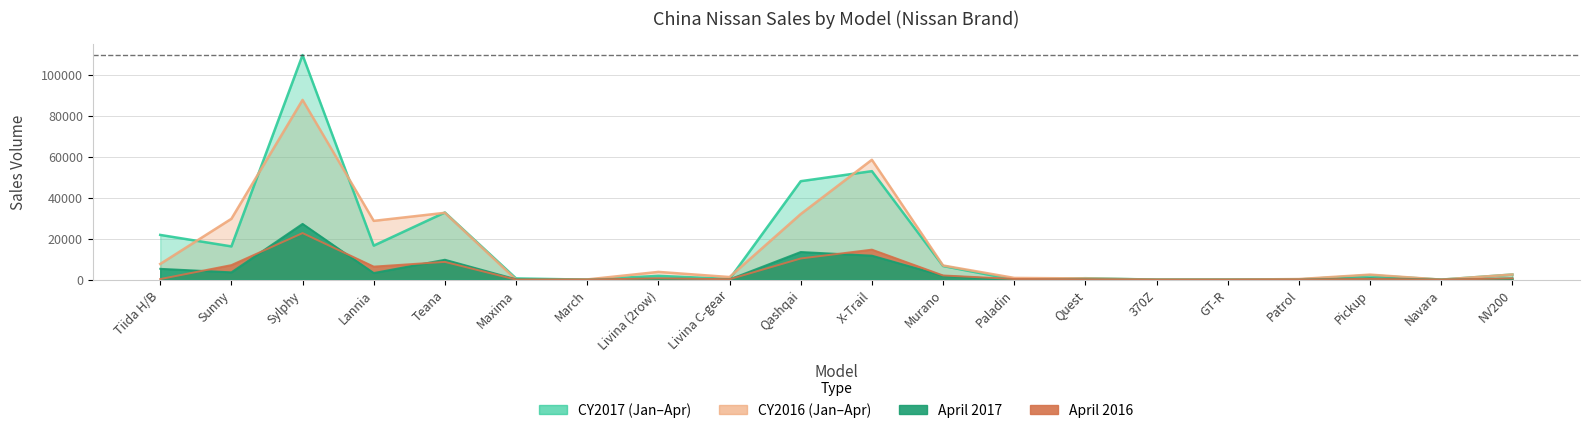

Reading left to right, list all the values displayed in this chart.

CY2017: Tiida H/B=21840	Sunny=16229	Sylphy=109673	Lannia=16605	Teana=32788	Maxima=592	March=3	Livina (2row)=1851	Livina C-gear=330	Qashqai=48077	X-Trail=52979	Murano=6656	Paladin=12	Quest=701	370Z=2	GT-R=2	Patrol=85	Pickup=2125	Navara=6	NV200=2497
CY2016: Tiida H/B=7658	Sunny=29704	Sylphy=87774	Lannia=28700	Teana=32640	Maxima=1	March=99	Livina (2row)=3775	Livina C-gear=1271	Qashqai=32031	X-Trail=58531	Murano=6907	Paladin=833	Quest=586	370Z=1	GT-R=10	Patrol=283	Pickup=2452	Navara=0	NV200=2499
Apr2017: Tiida H/B=5295	Sunny=3578	Sylphy=27240	Lannia=3239	Teana=9730	Maxima=195	March=0	Livina (2row)=542	Livina C-gear=117	Qashqai=13508	X-Trail=11717	Murano=1845	Paladin=0	Quest=168	370Z=0	GT-R=0	Patrol=0	Pickup=743	Navara=0	NV200=561
Apr2016: Tiida H/B=279	Sunny=7107	Sylphy=22742	Lannia=6371	Teana=8664	Maxima=1	March=7	Livina (2row)=637	Livina C-gear=195	Qashqai=10329	X-Trail=14655	Murano=2041	Paladin=320	Quest=127	370Z=0	GT-R=2	Patrol=53	Pickup=343	Navara=0	NV200=626